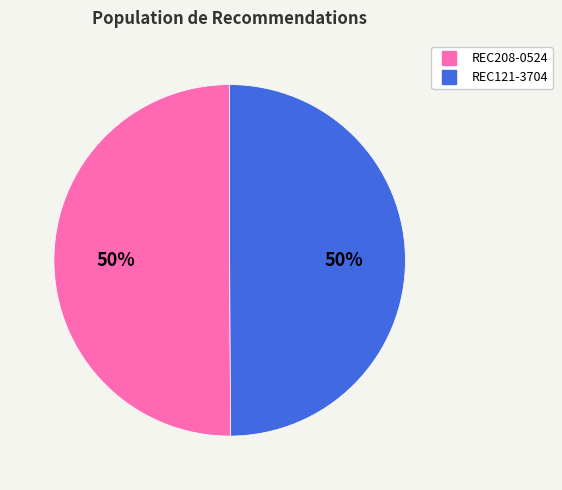

Do REC208-0524 and REC121-3704 together represent more than half of the pie?

Yes